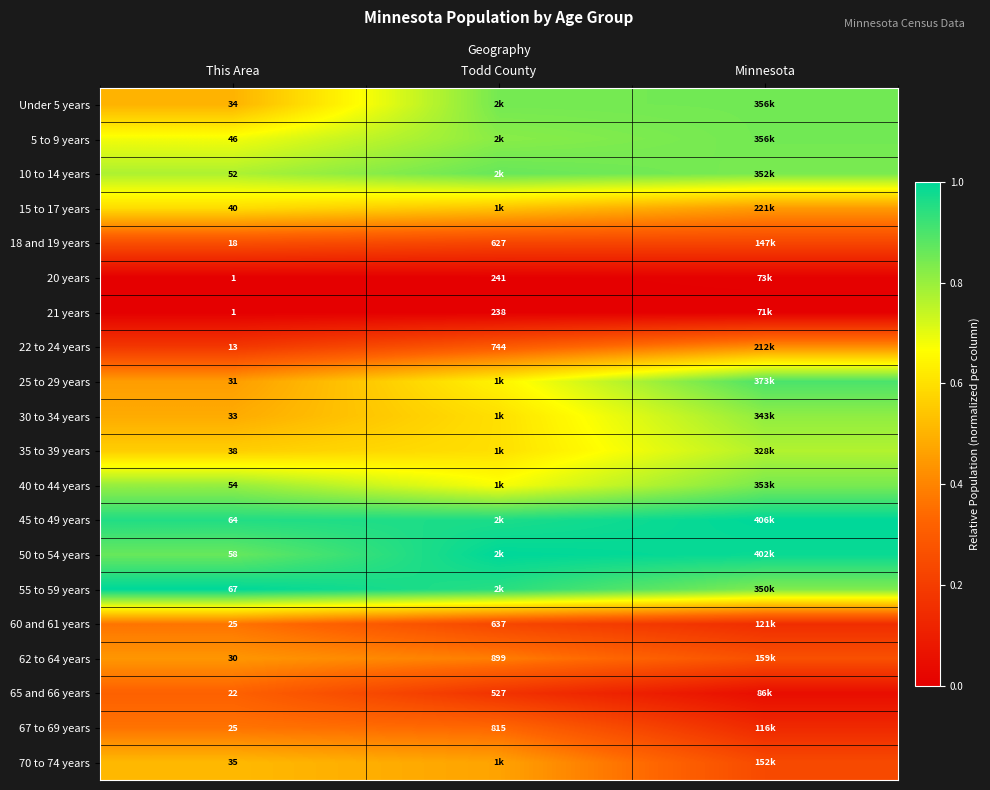

Between This Area and Todd County, which series saw the biggest shift?

Under 5 years